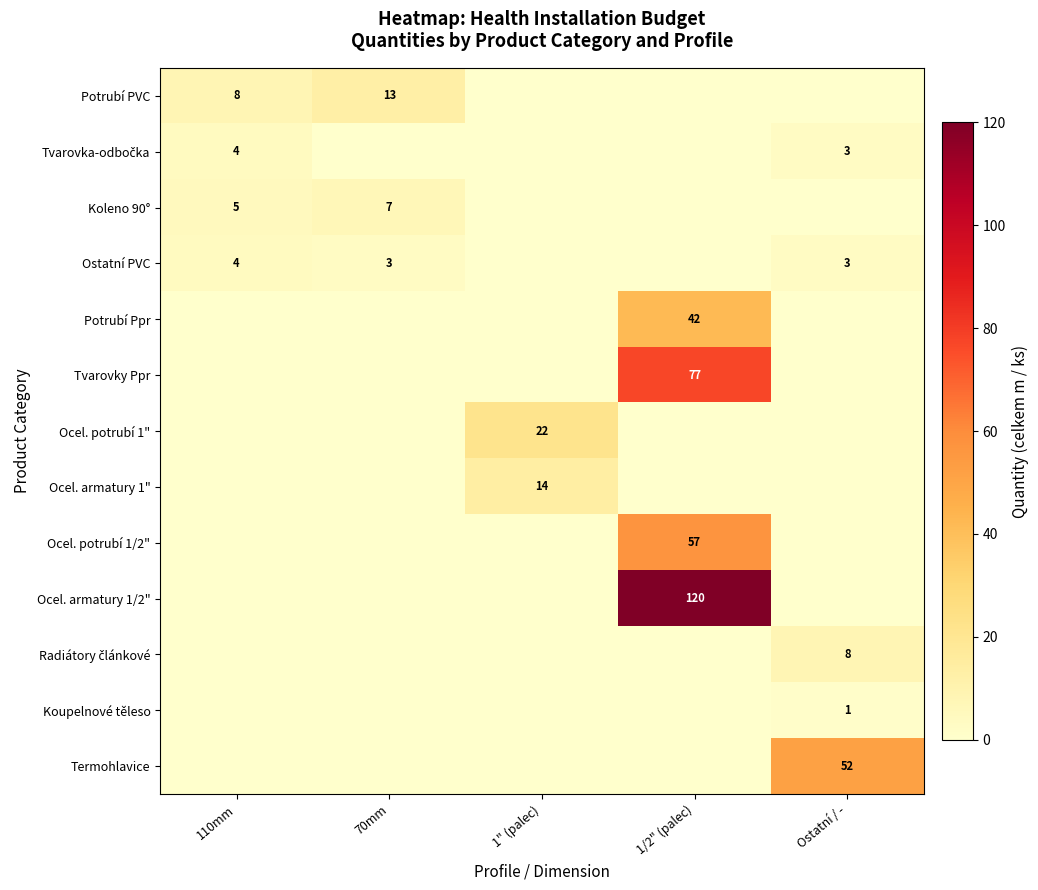

At which label does Koleno 90° reach its peak?

70mm